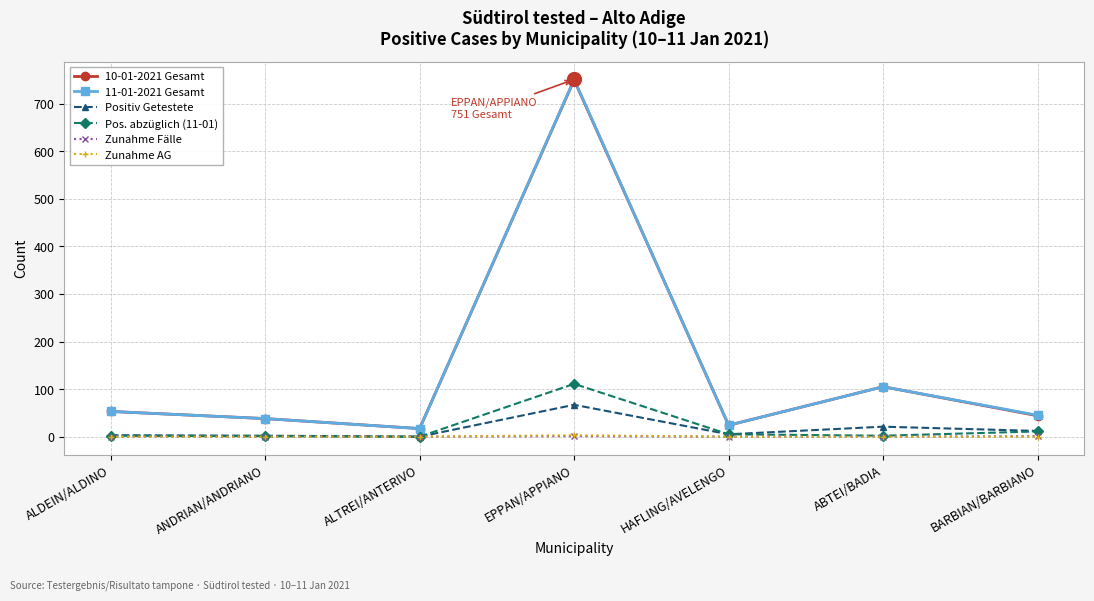

True or false: 11-01-2021 Gesamt has a value of 282 at EPPAN/APPIANO.

False